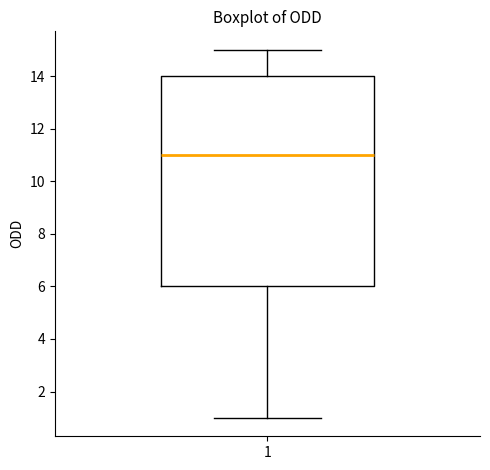

Read this box plot against the y-axis: the position of the median line, the range covered by the box, and the ends of both whiskers. The values are not printed on the chart, so give them approximately, as read against the axis.

median 11, box 6 to 14, whiskers 1 to 15